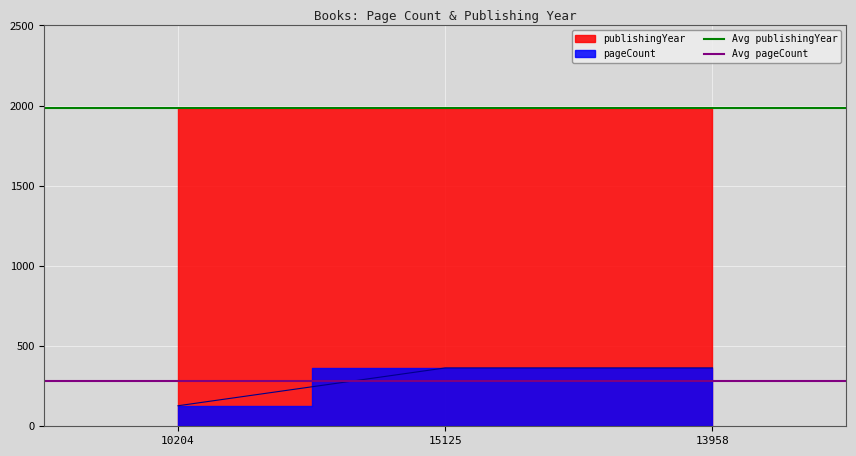

What is the maximum value shown in the chart?

1984.3